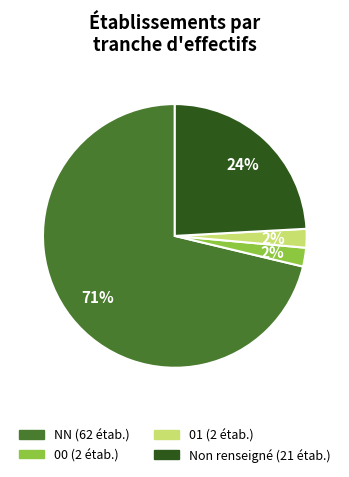

Is there a majority slice in this chart?

Yes